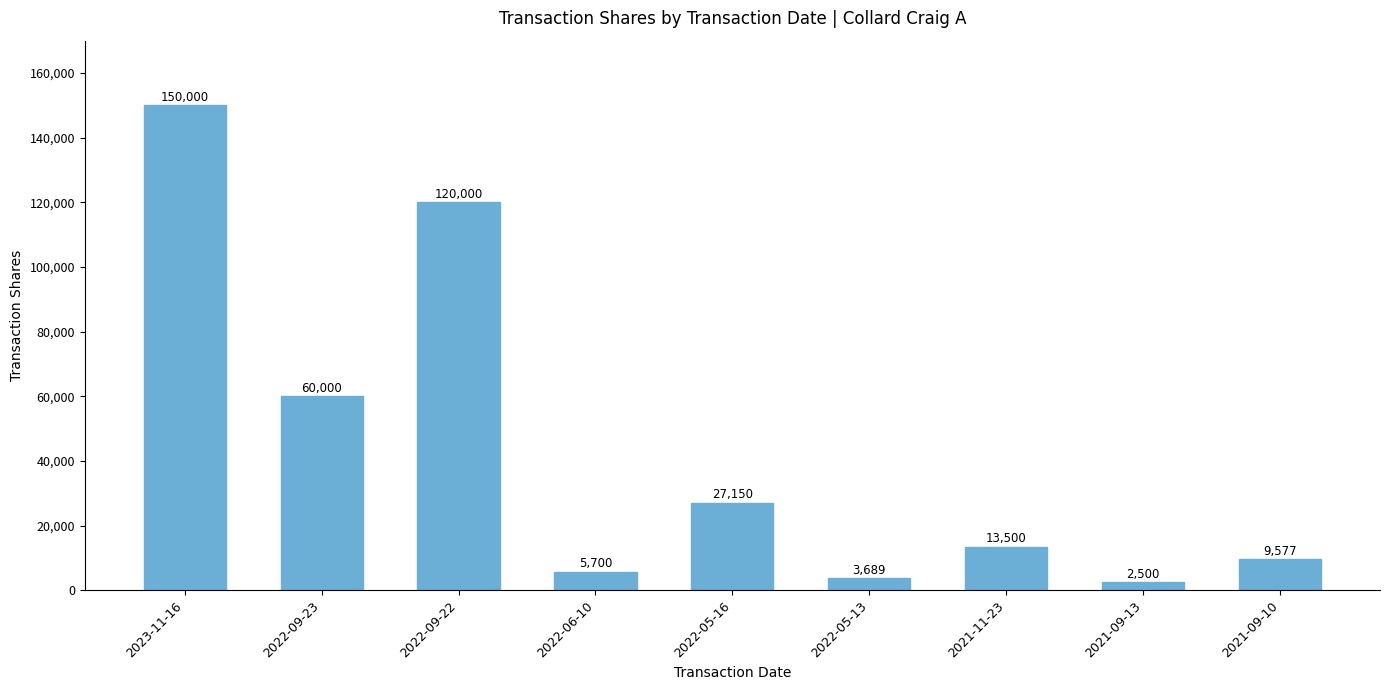

What is the value of the 4th bar from the left?

5700